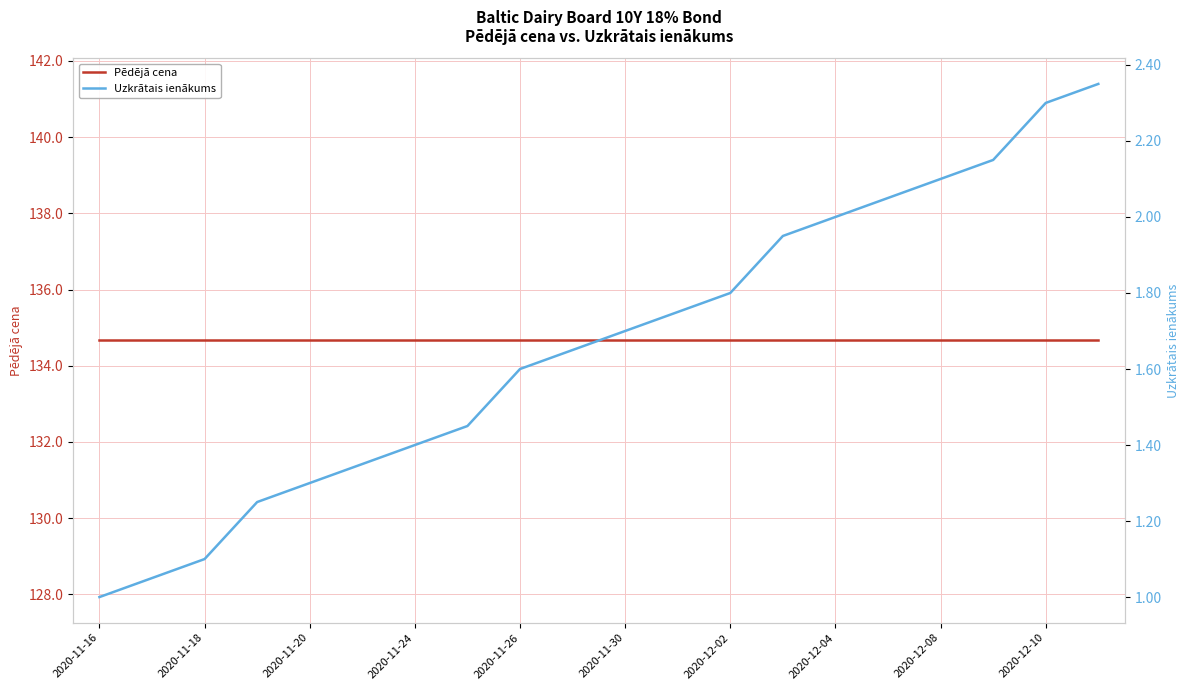

True or false: Pēdējā cena has more than 0 interior local peaks.

False